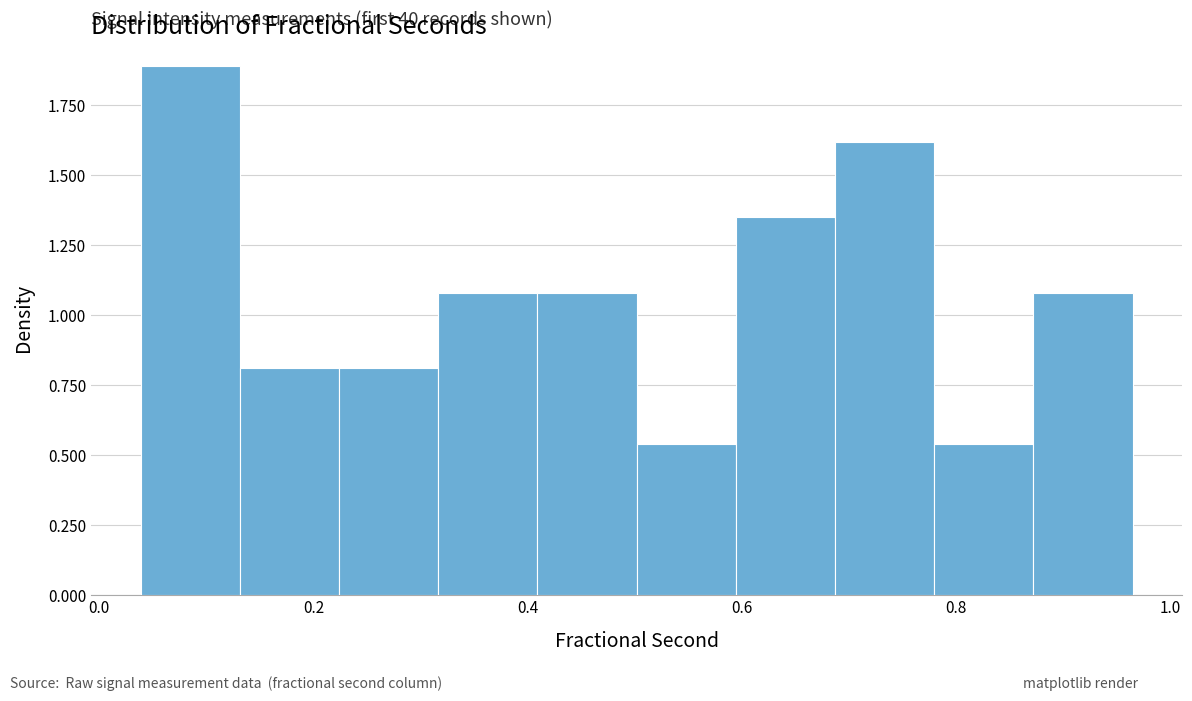

Over which range of the x-axis is the bar tallest?

0.04 to 0.14